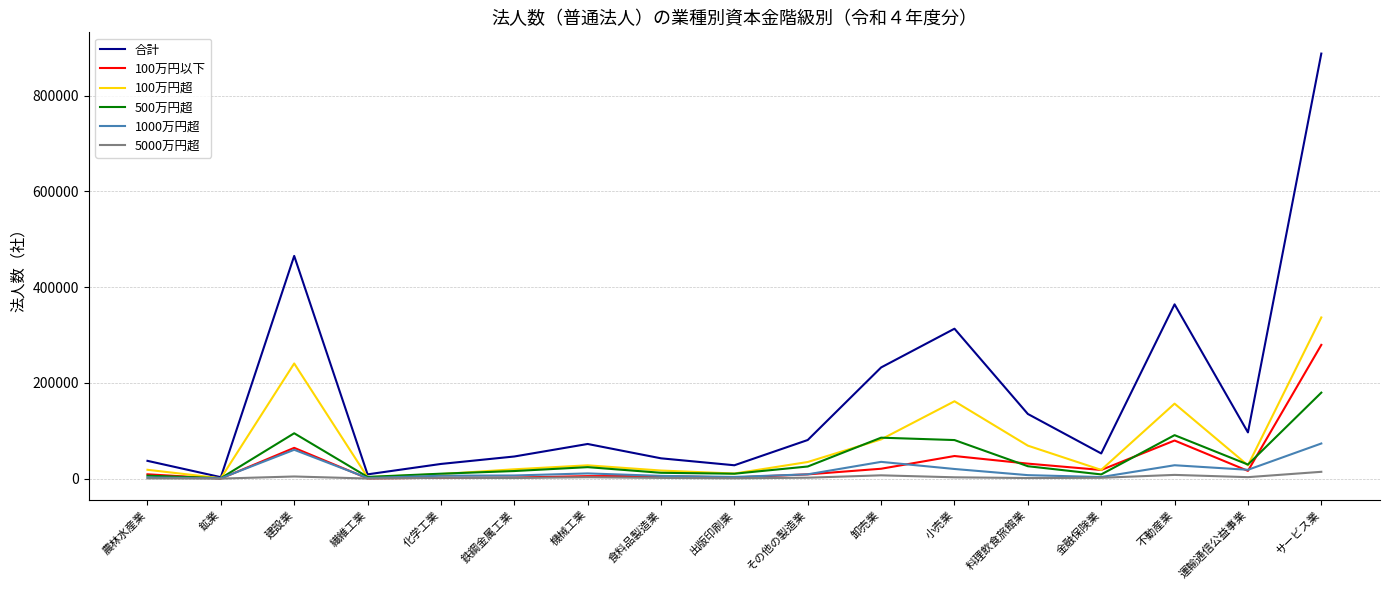

Is this an area chart (filled region under the line)?

No